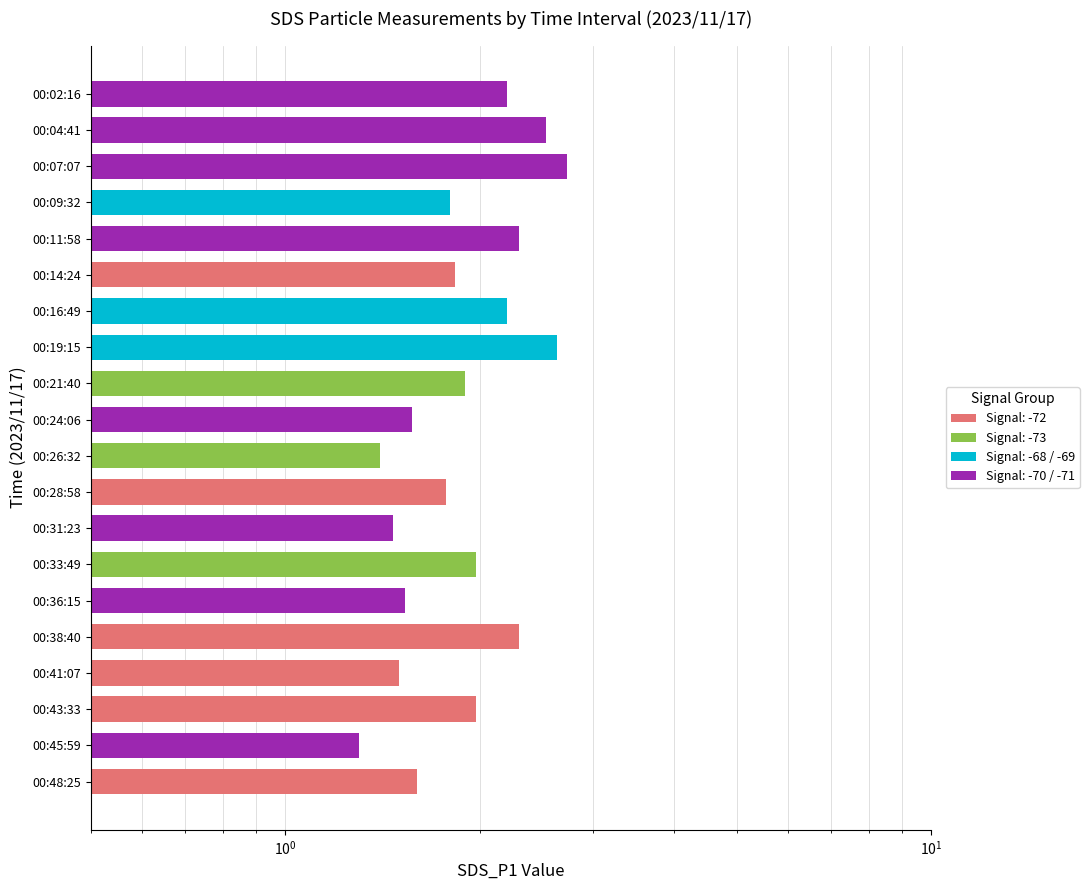

Is it true that the value at 00:24:06 is 1.6?

True